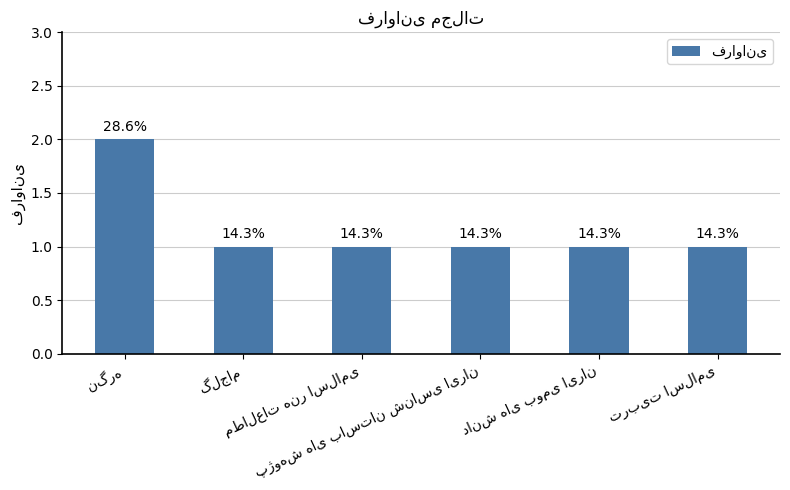

What is the greatest value displayed?

2